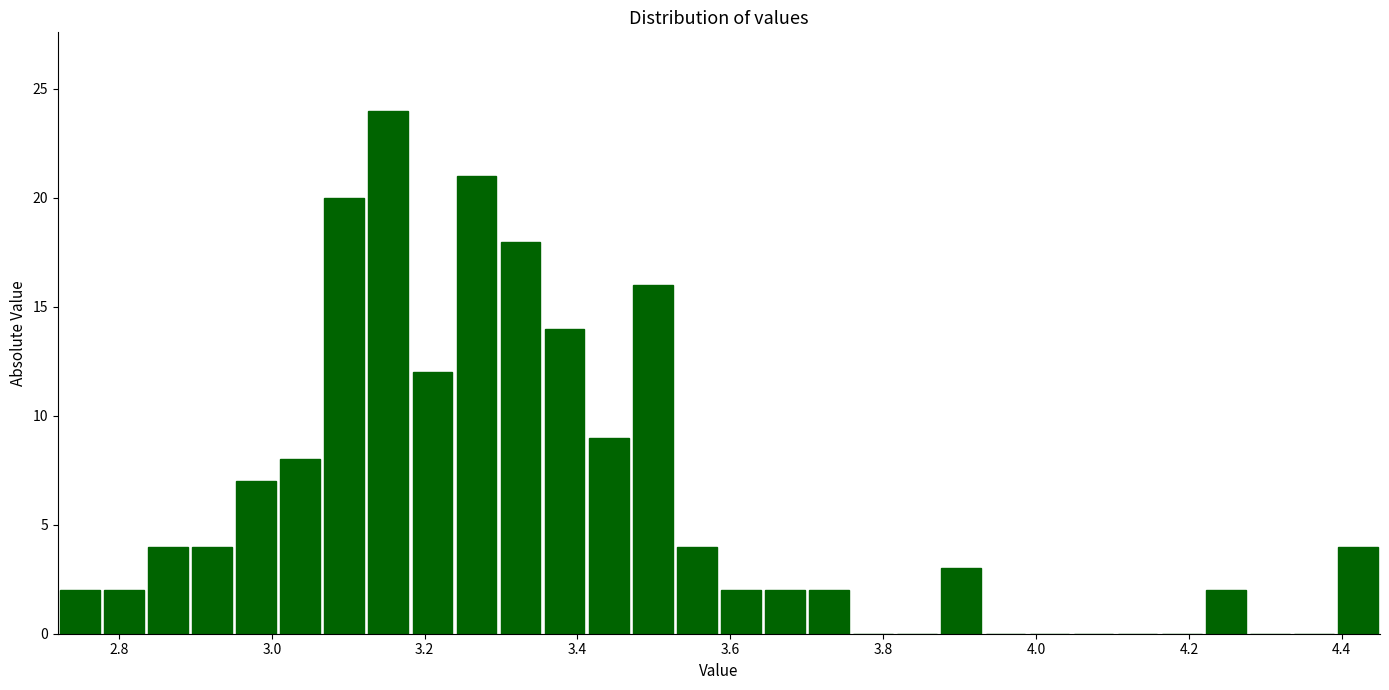

Read against the x-axis, roughly where is the centre of the tallest bar?

3.16